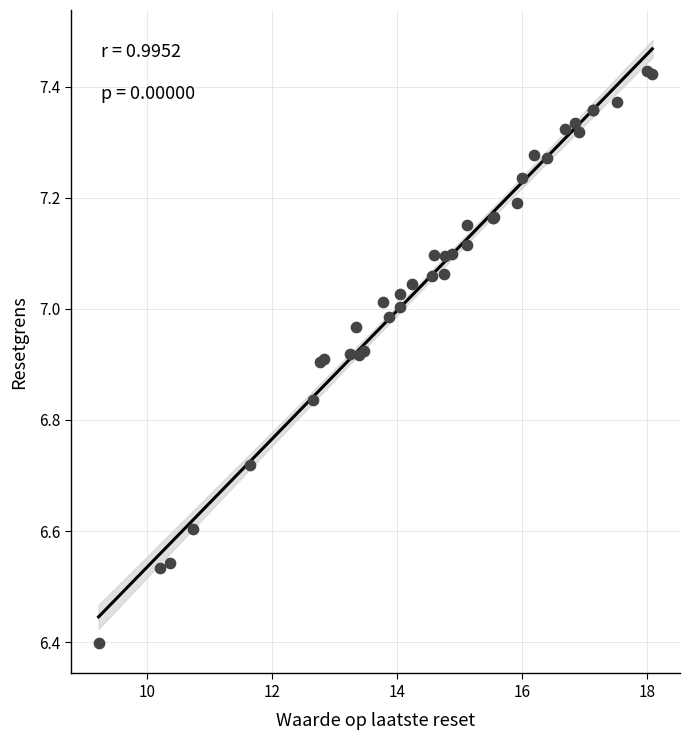

What Y value in the scatter plot is closest to 6?

6.4